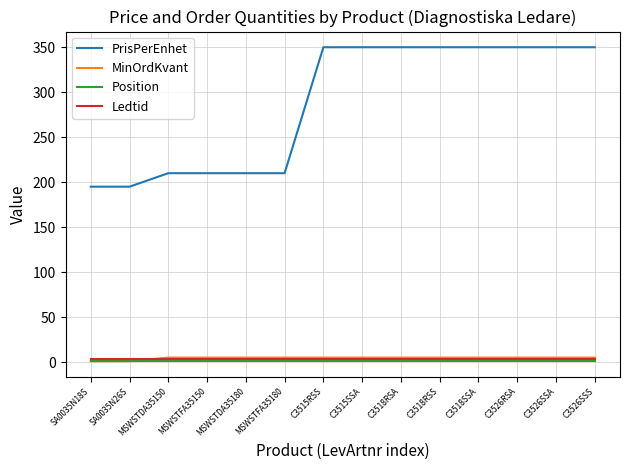

Is it true that Ledtid equals 3 at SA0035N26S?

True